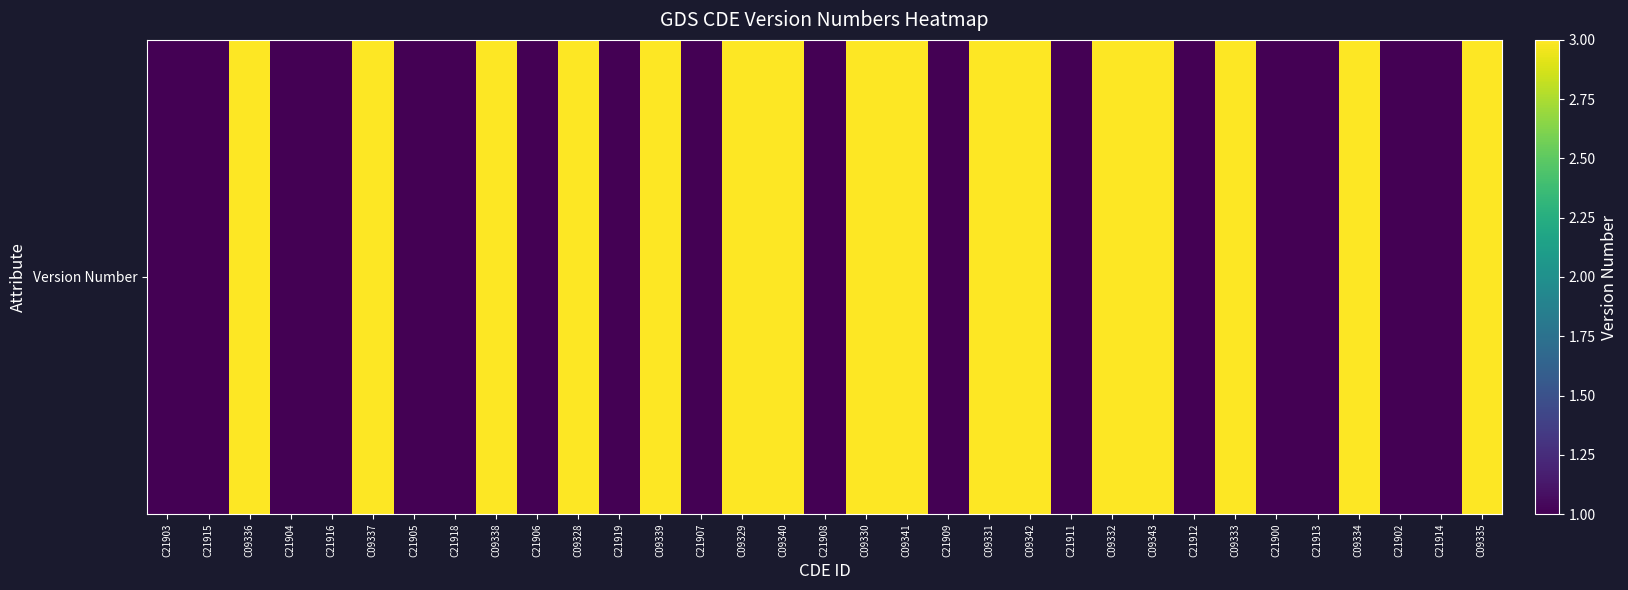

What is the approximate value at C09338?

3